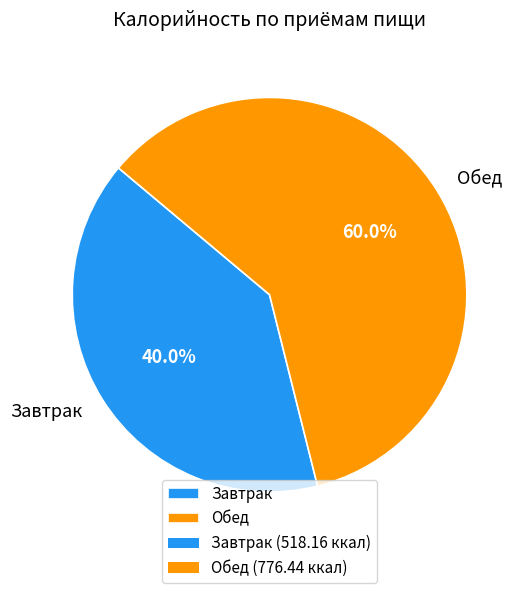

What is the majority slice?

Обед